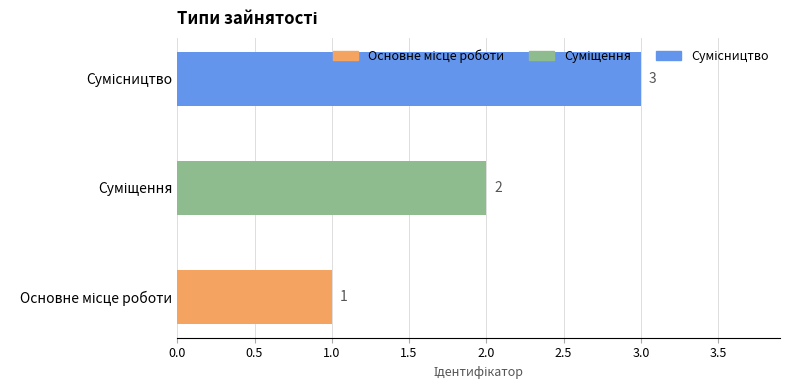

Count the number of data series in this chart.

1